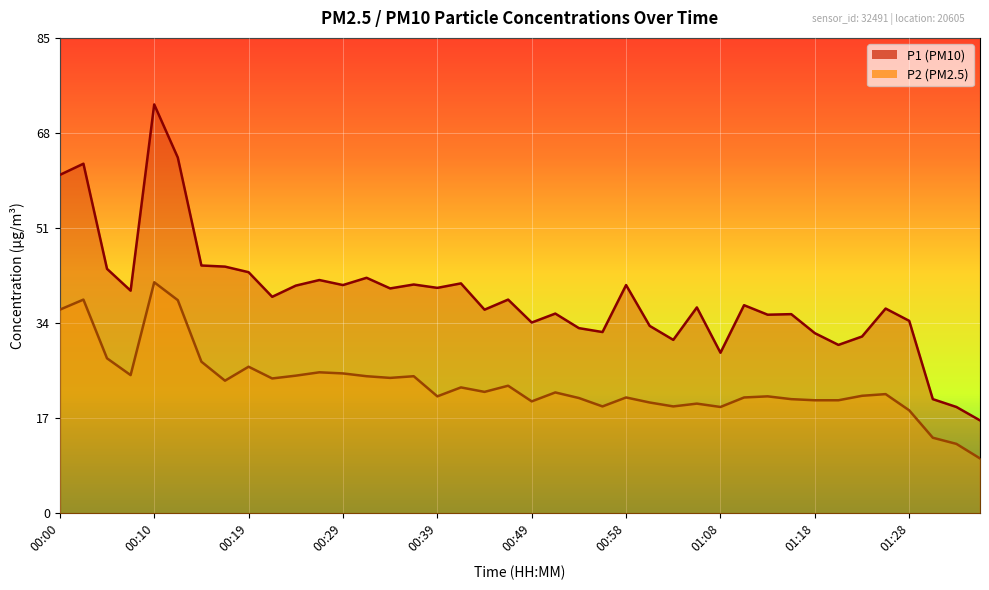

What position from the left is 01:30?

38